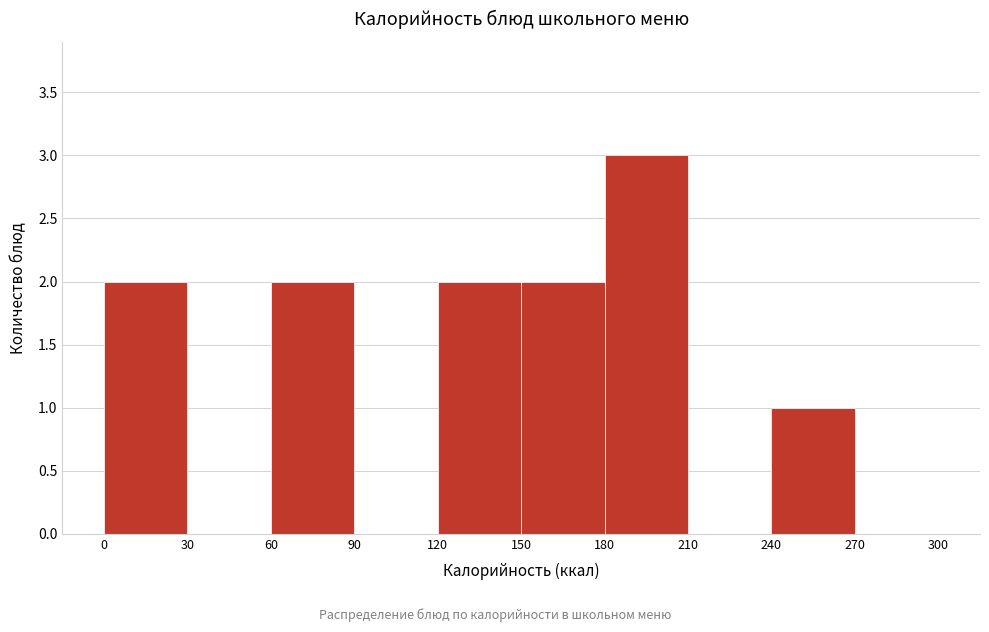

Which range on the x-axis has the tallest bar?

180 to 210